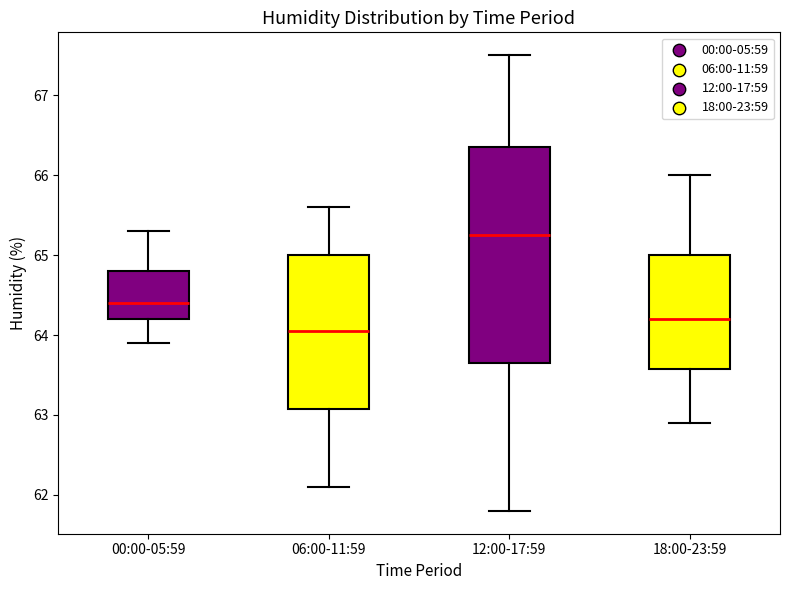

Comparing the boxes themselves (not the whiskers), which one is the tallest?

12:00-17:59